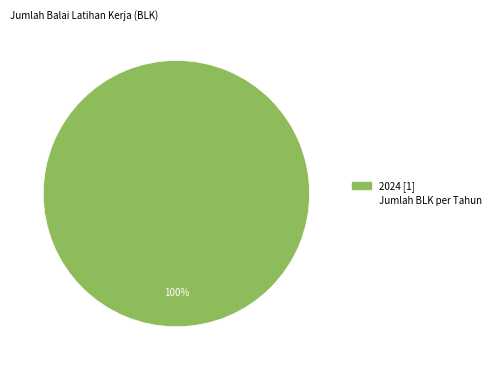

Is there any slice that represents more than half of the pie?

Yes